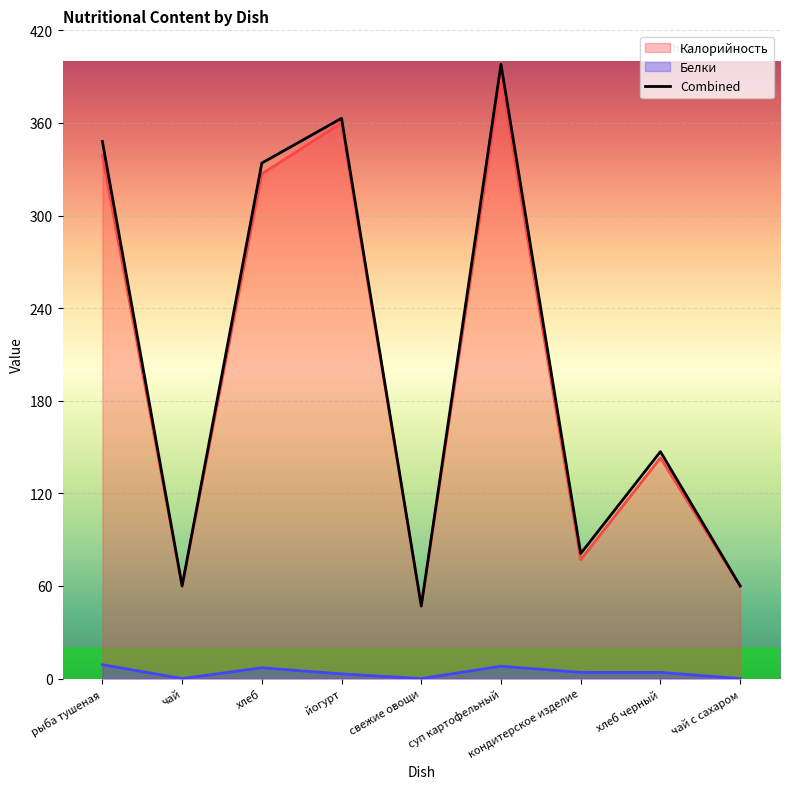

How many interior local peaks (higher than both neighbors) does the data have?

3